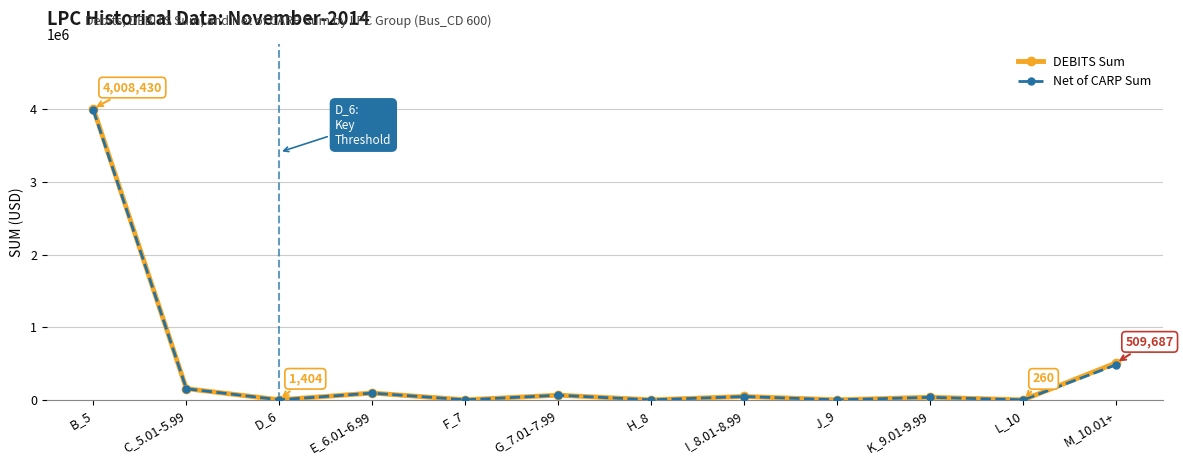

Count the number of data series in this chart.

2